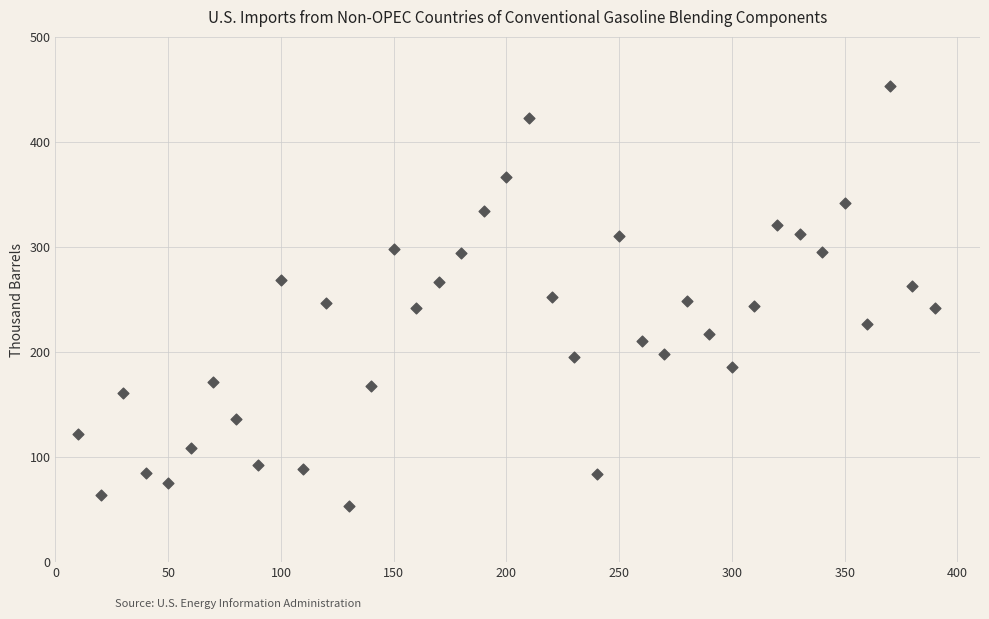

What is the range of Y values (max minus min)?

399.7